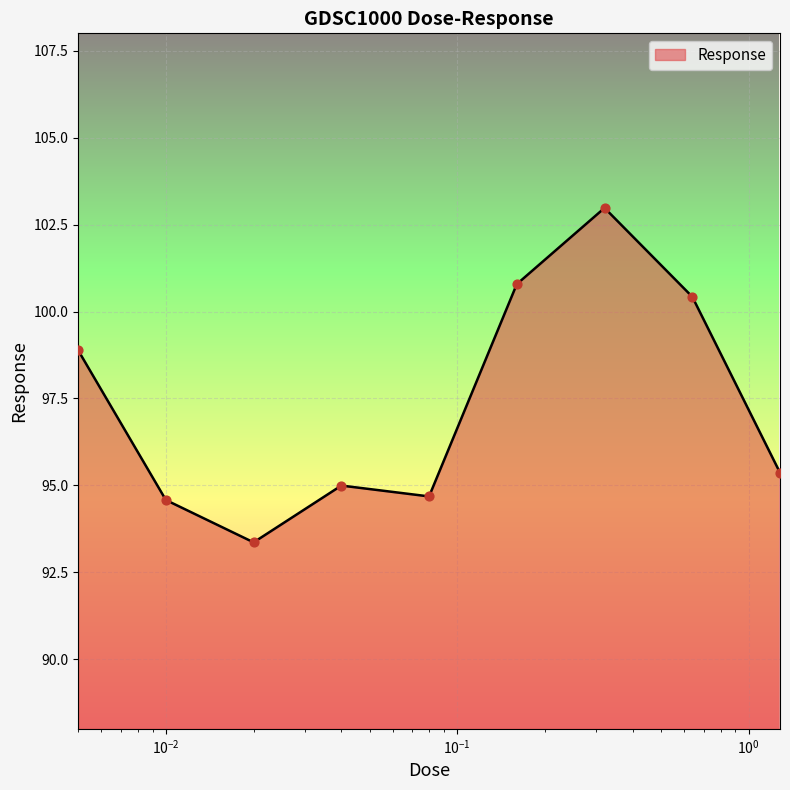

What is the smallest value displayed?

93.4